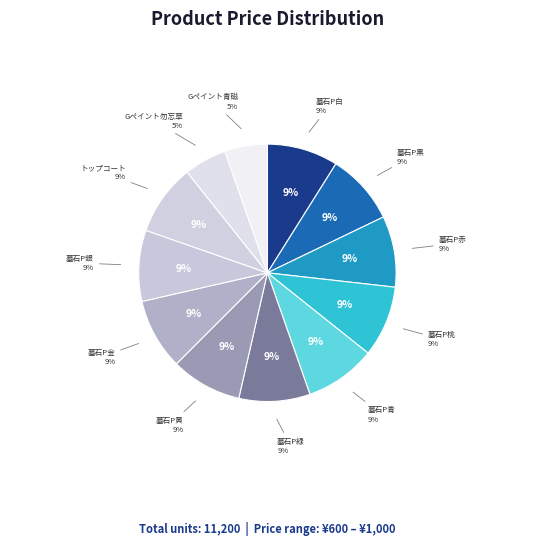

Is it true that 墓石ペイント黒 is 9% of the pie?

True